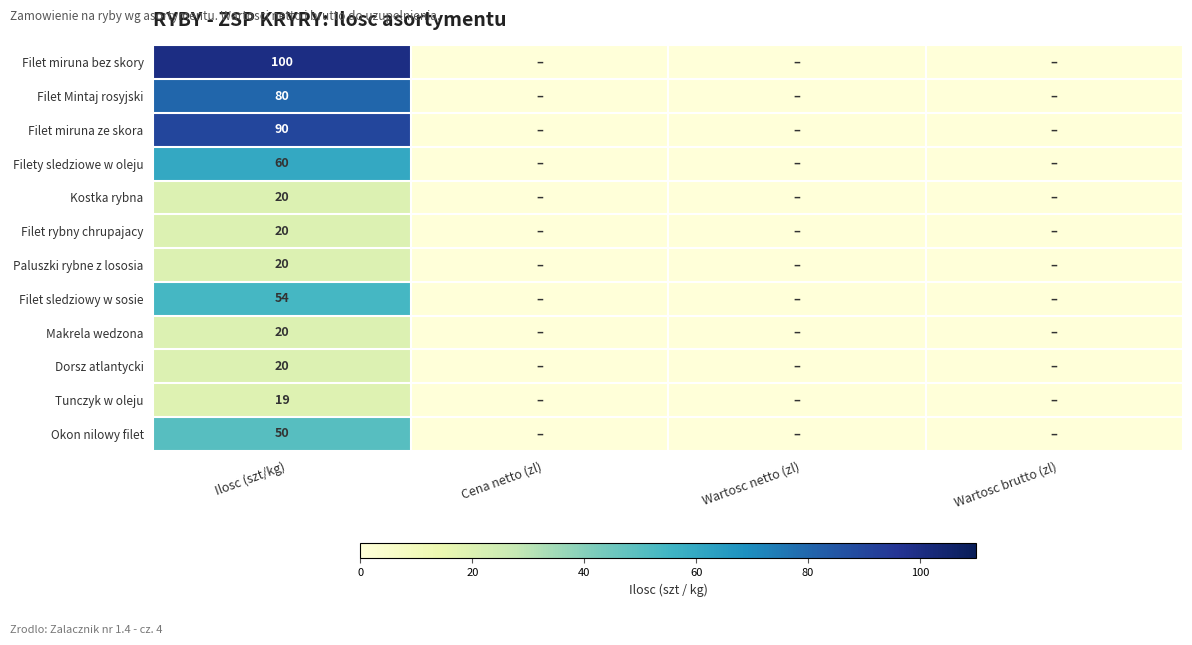

True or false: Filet miruna bez skory has a value of 100 at Ilosc (szt/kg).

True